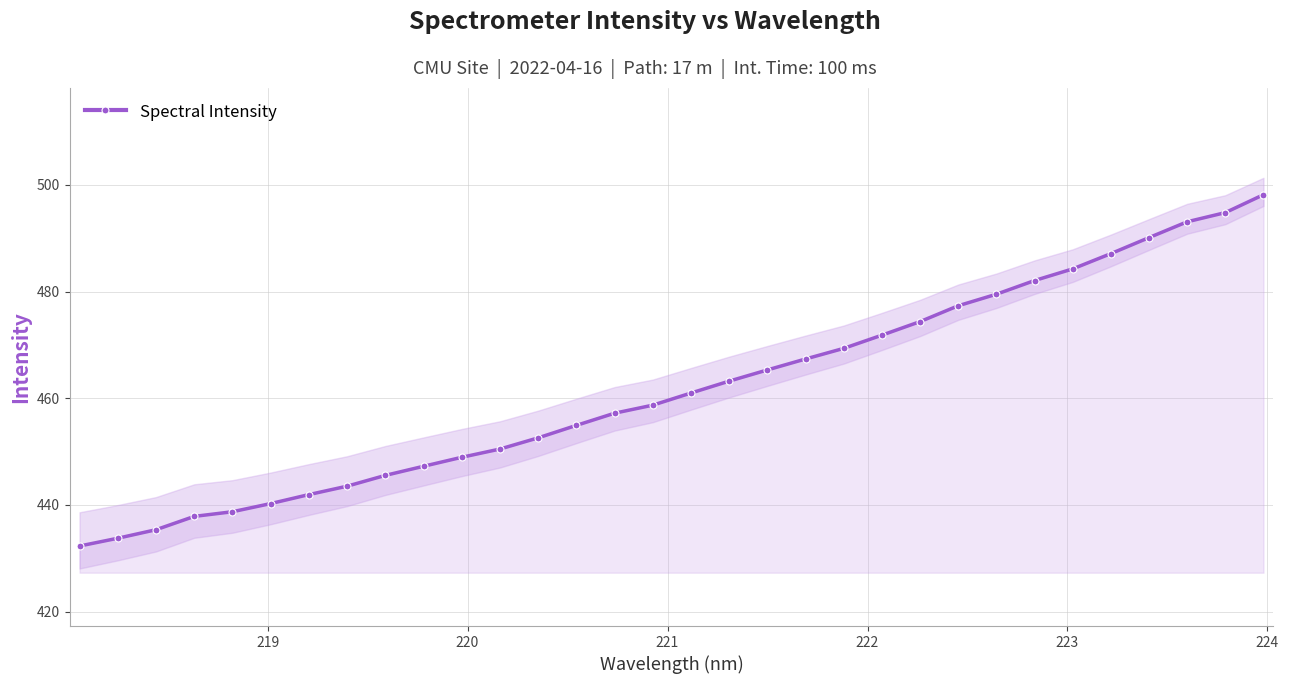

What is the maximum value for Spectral Intensity?

498.2